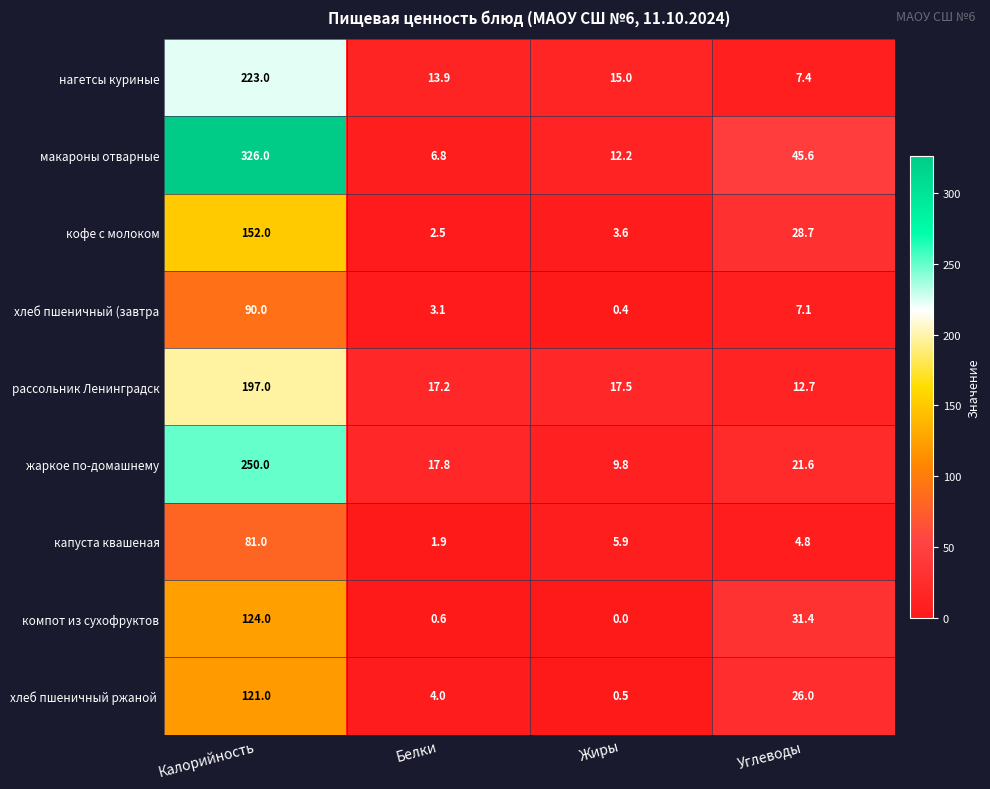

Which series has the largest range (max minus min)?

макароны отварные